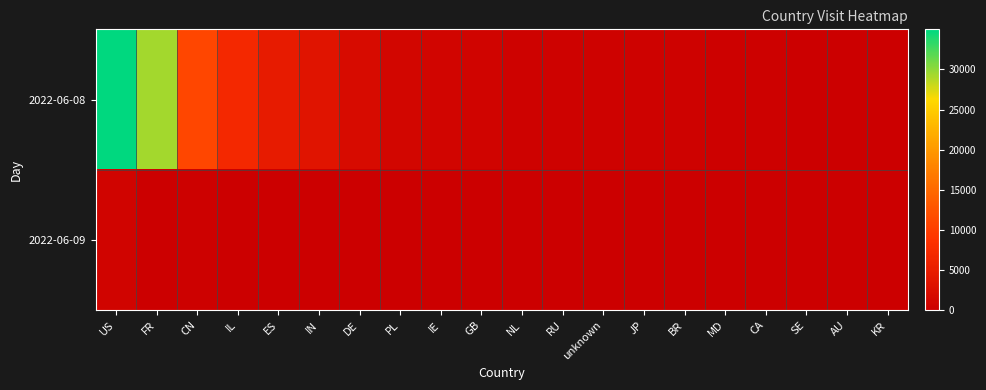

At how many categories does at least one series exceed 33105?

1